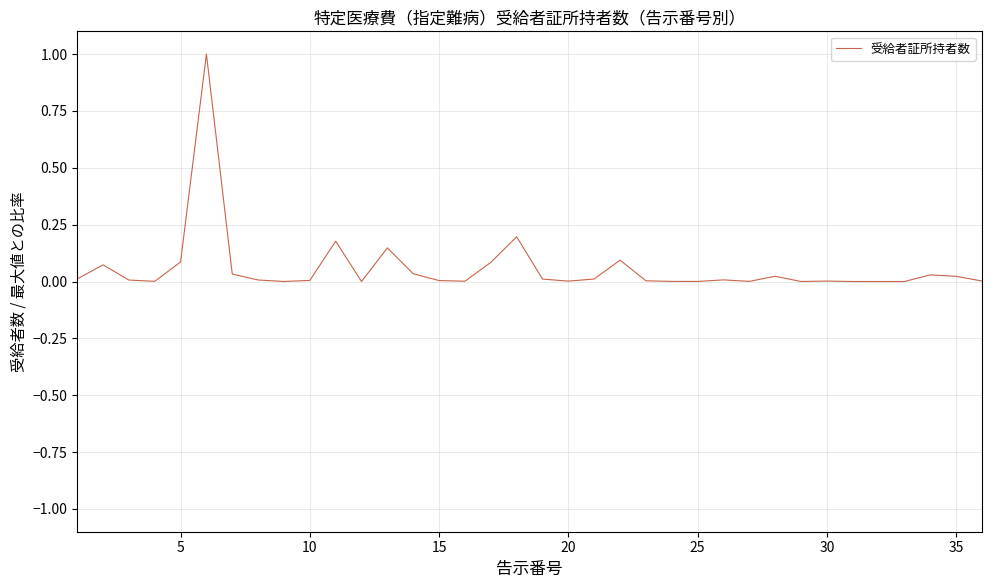

What is the maximum value shown in the chart?

1.0